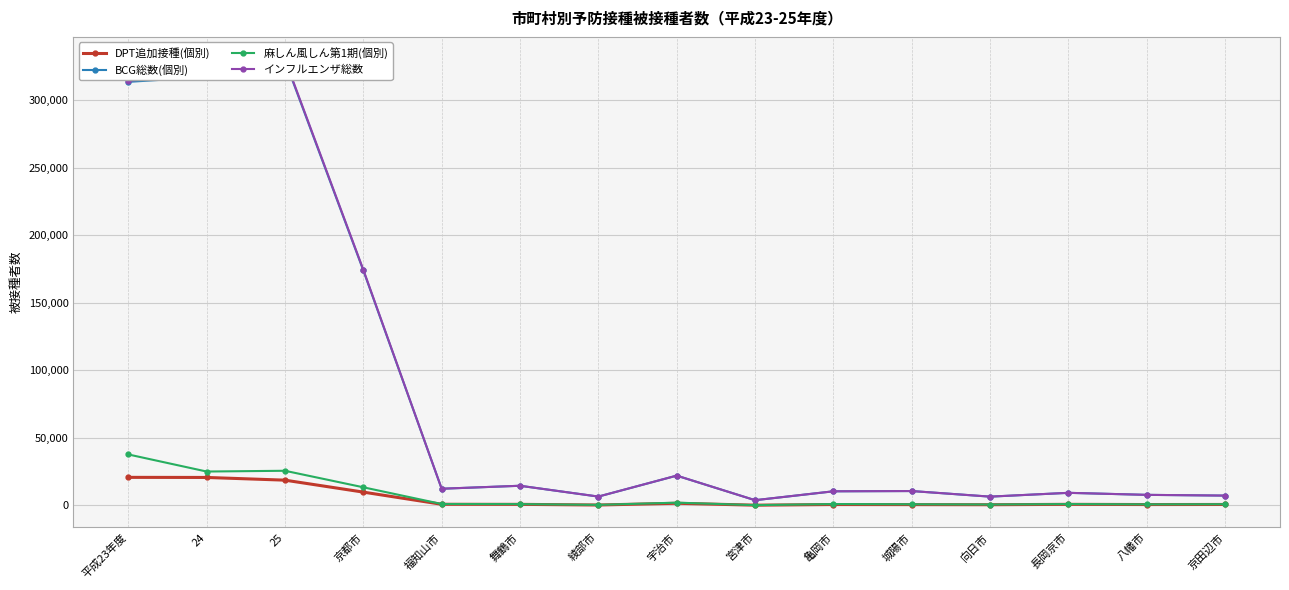

What is the difference between the highest and lowest values at 舞鶴市?

13776